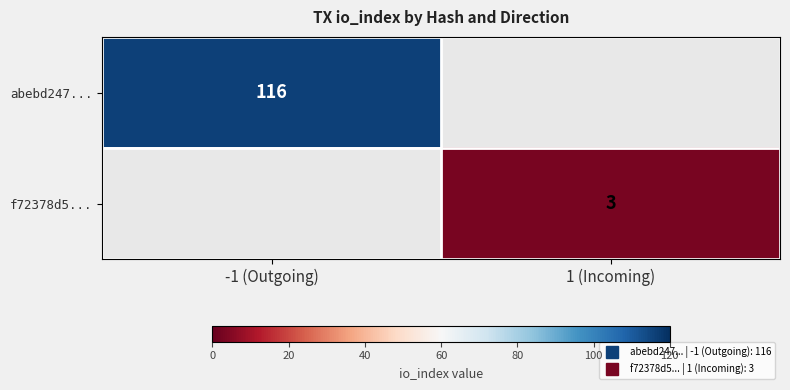

True or false: f72378d5... has a value of 4.7 at 1 (Incoming).

False